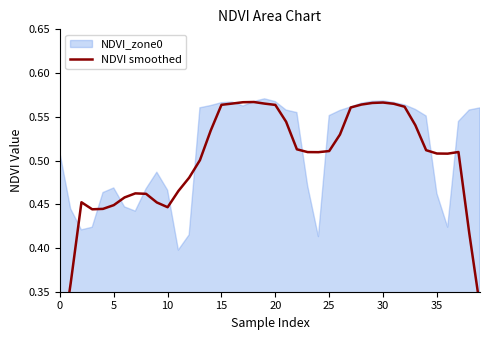

Between 12 and 18, which is larger?

18